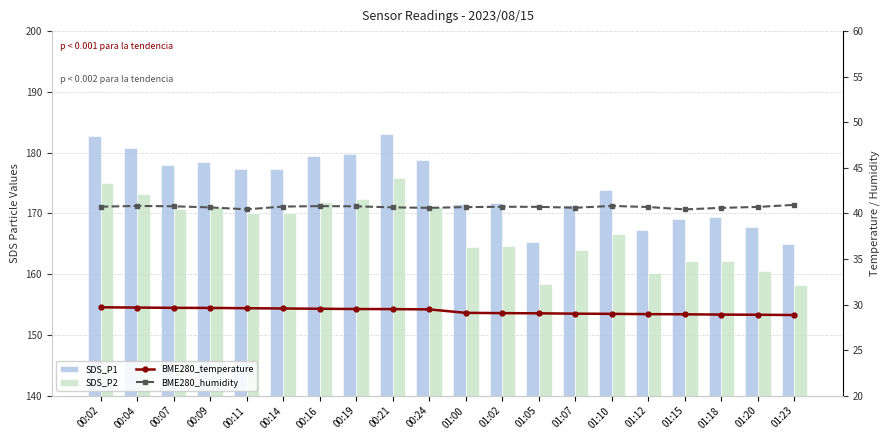

What is the average value of the SDS_P2 series?

167.1